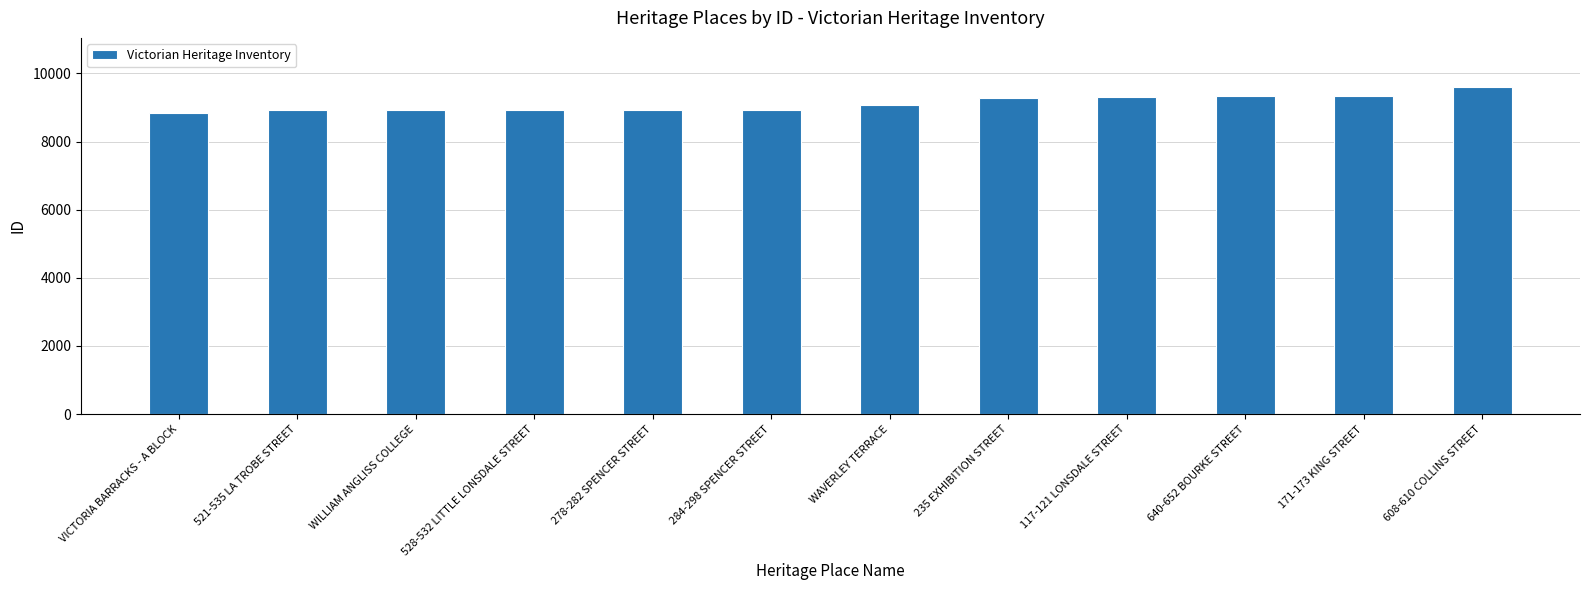

Is it true that the value at 640-652 BOURKE STREET is 13844?

False